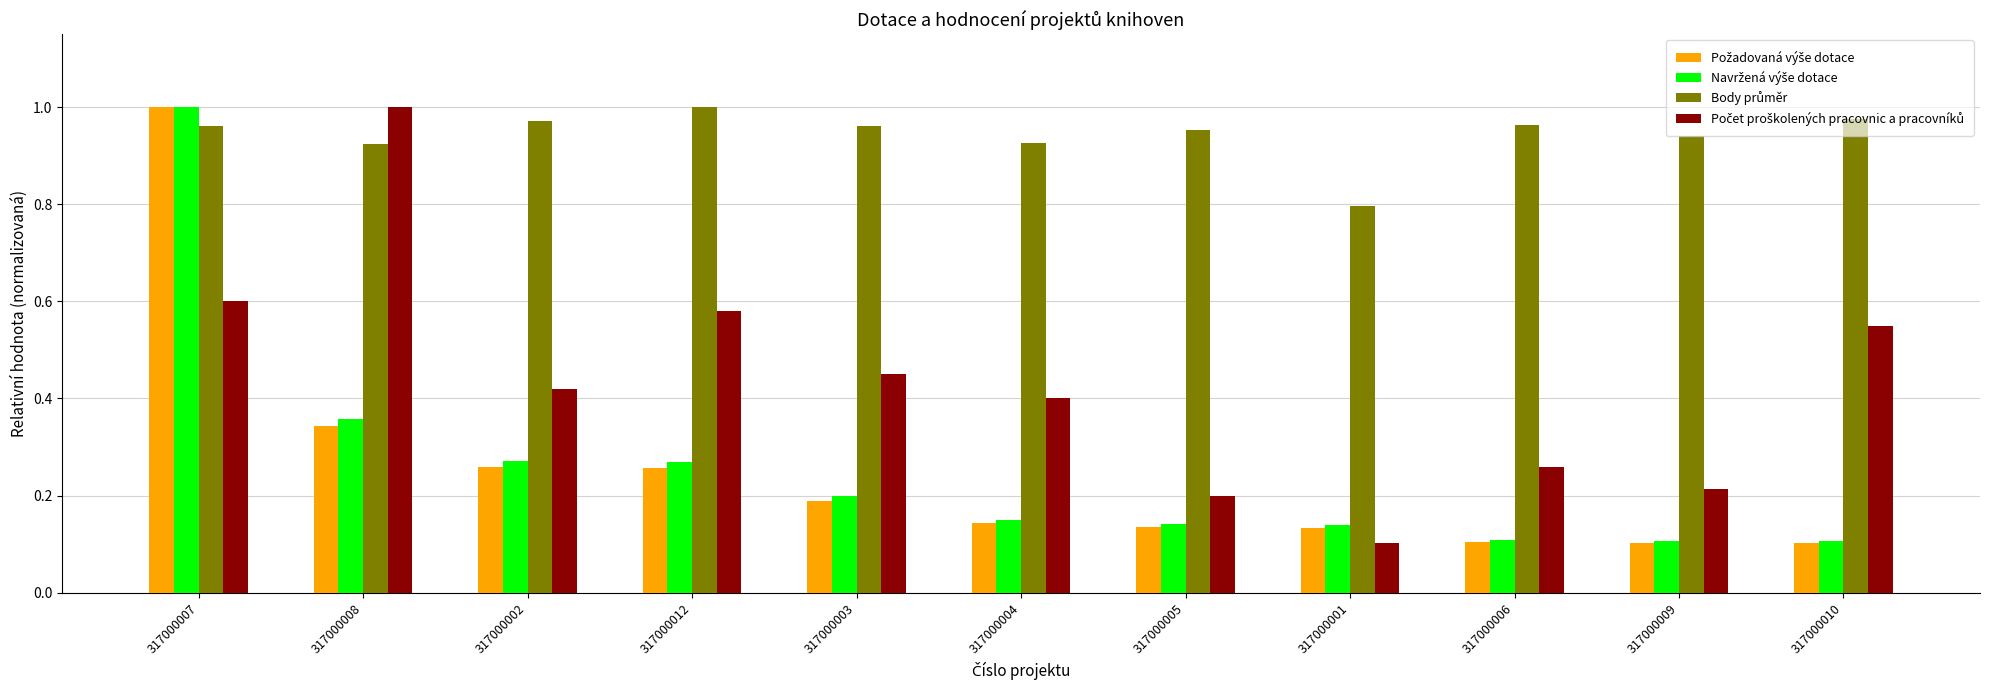

At which category is the sum across all series the highest?

317000007